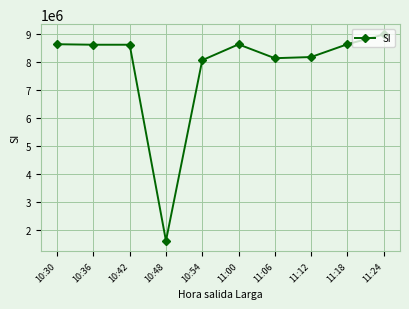

The value at 11:12 is 1878915. True or false?

False